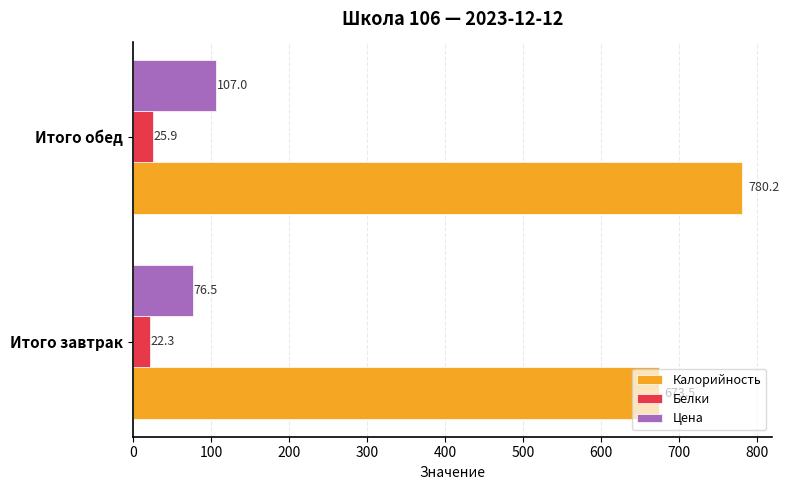

At which category is the sum across all series the highest?

Итого обед